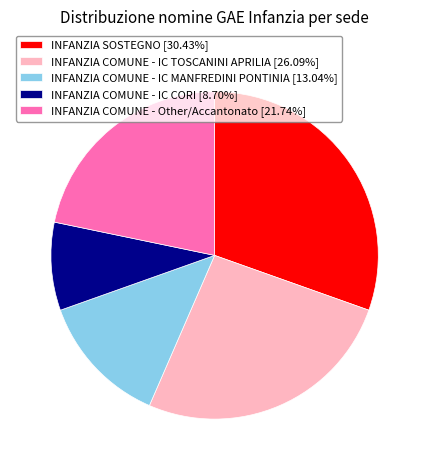

Do INFANZIA COMUNE - IC CORI [8.70%] and INFANZIA COMUNE - IC MANFREDINI PONTINIA [13.04%] together represent more than half of the pie?

No